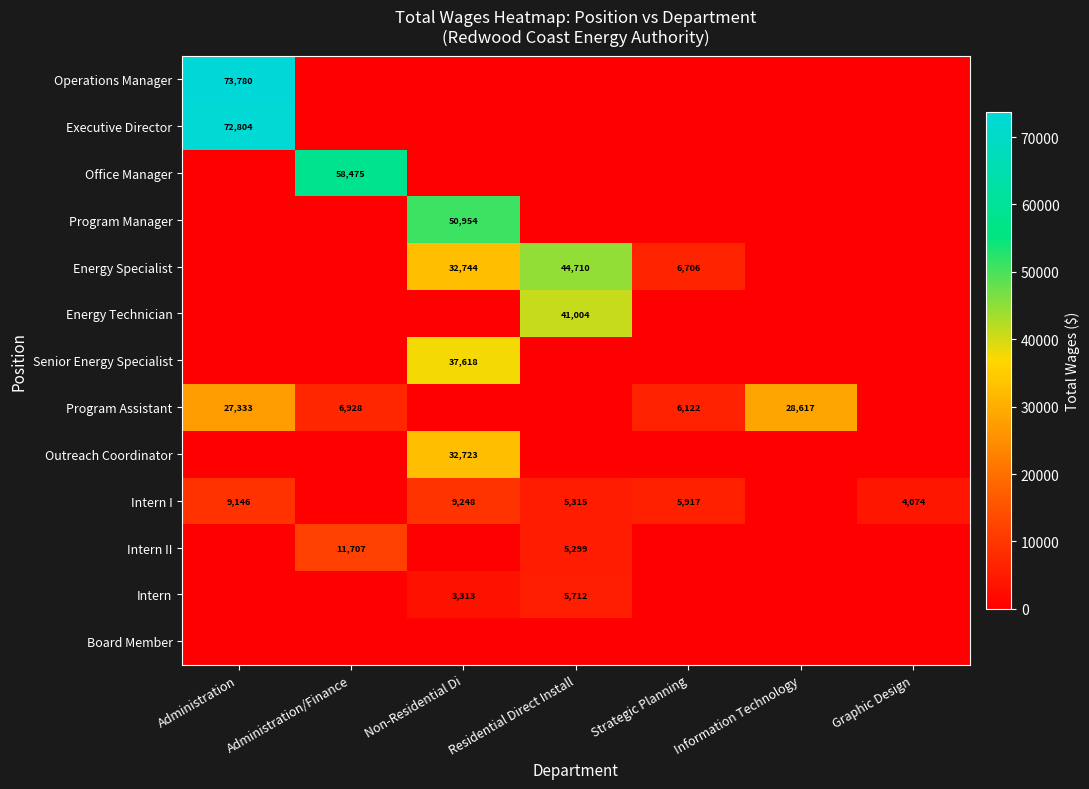

Is it true that Executive Director equals 72804 at Administration?

True